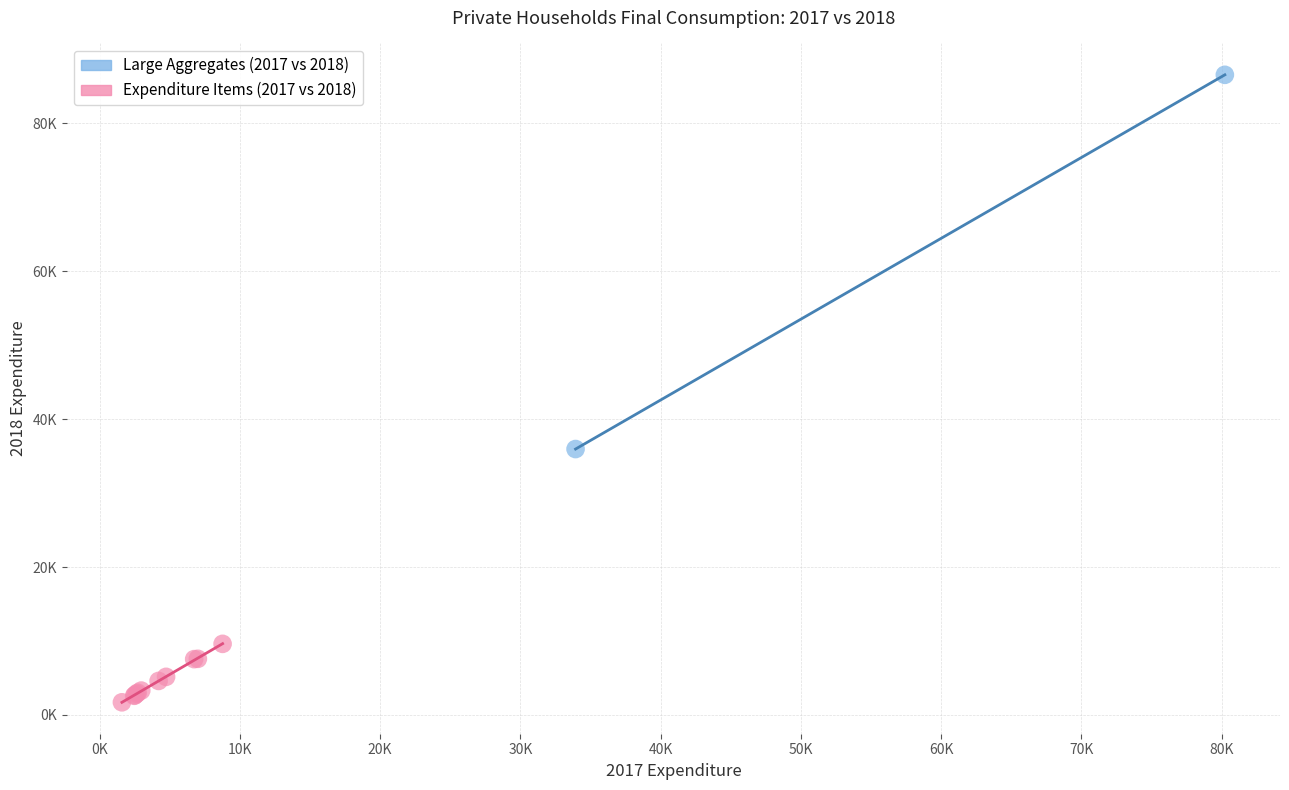

Which series contains the highest Y value?

Large Aggregates (2017 vs 2018)